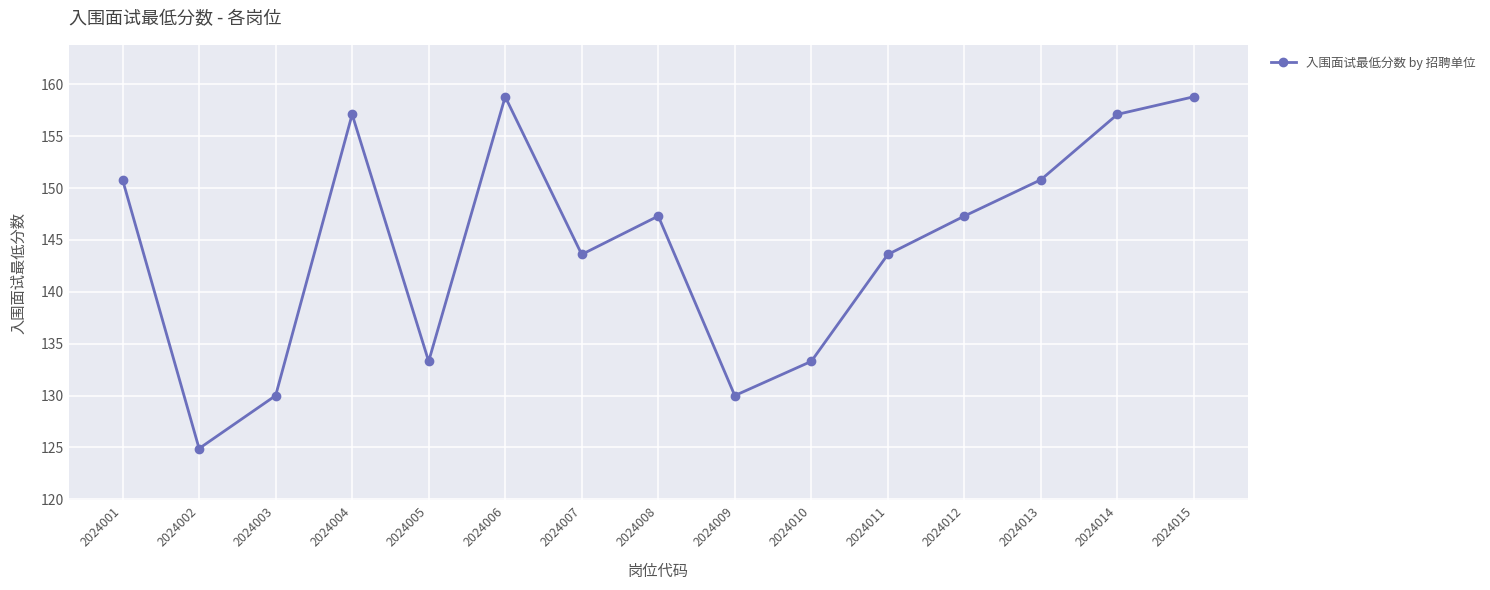

What is the minimum value shown in the chart?

124.9